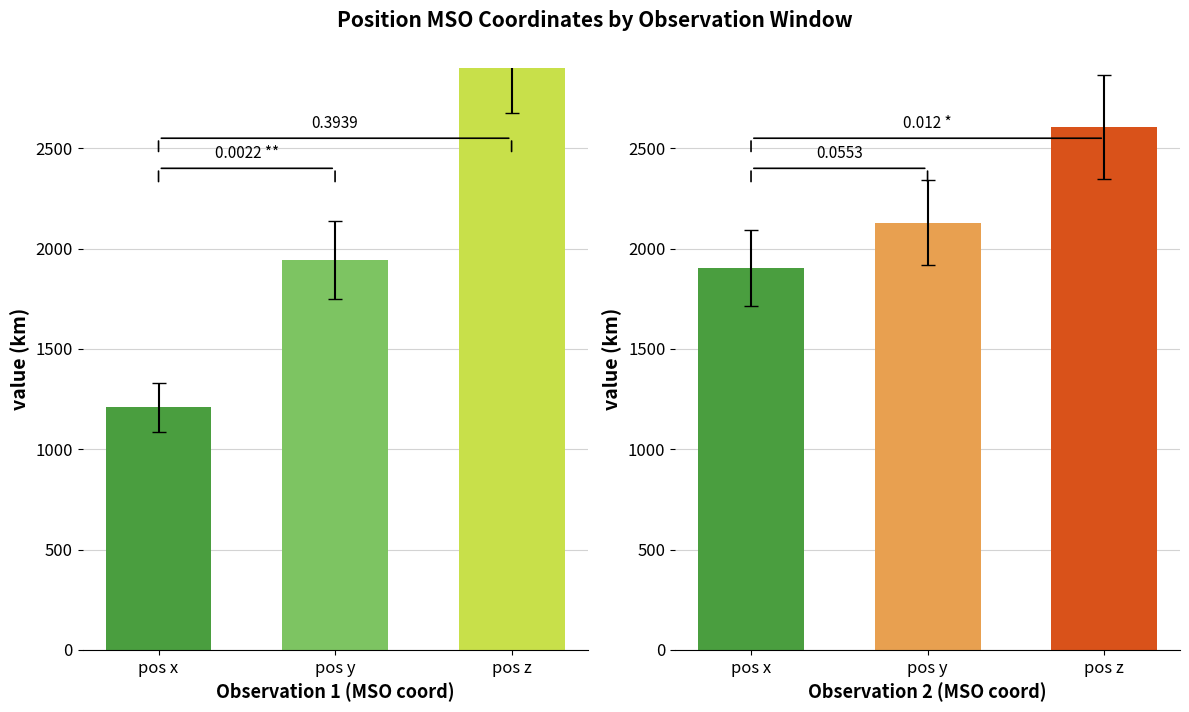

How many values in the km series are below 1902?

3